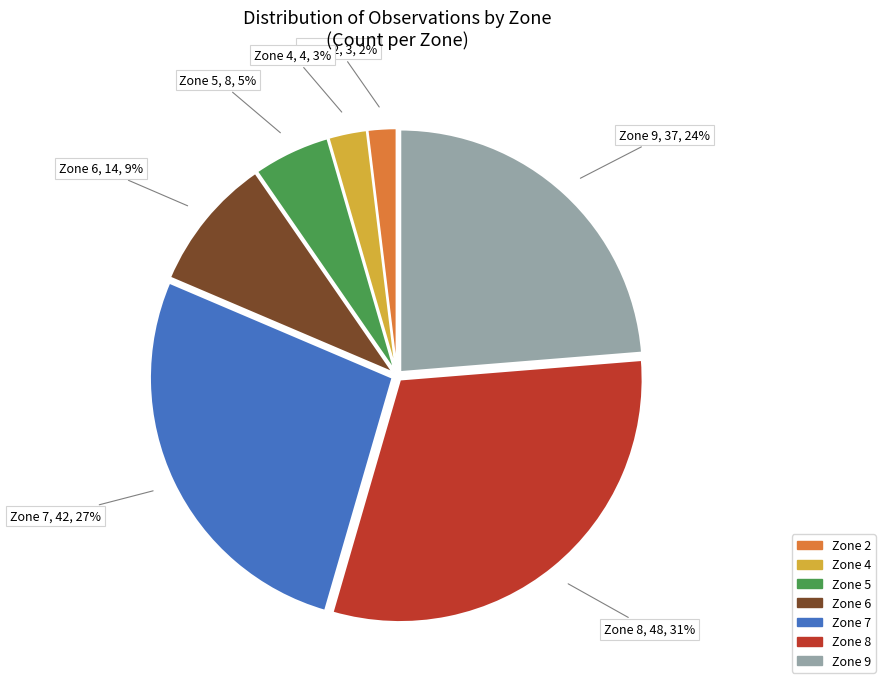

True or false: Zone 9 accounts for 10% of the total.

False